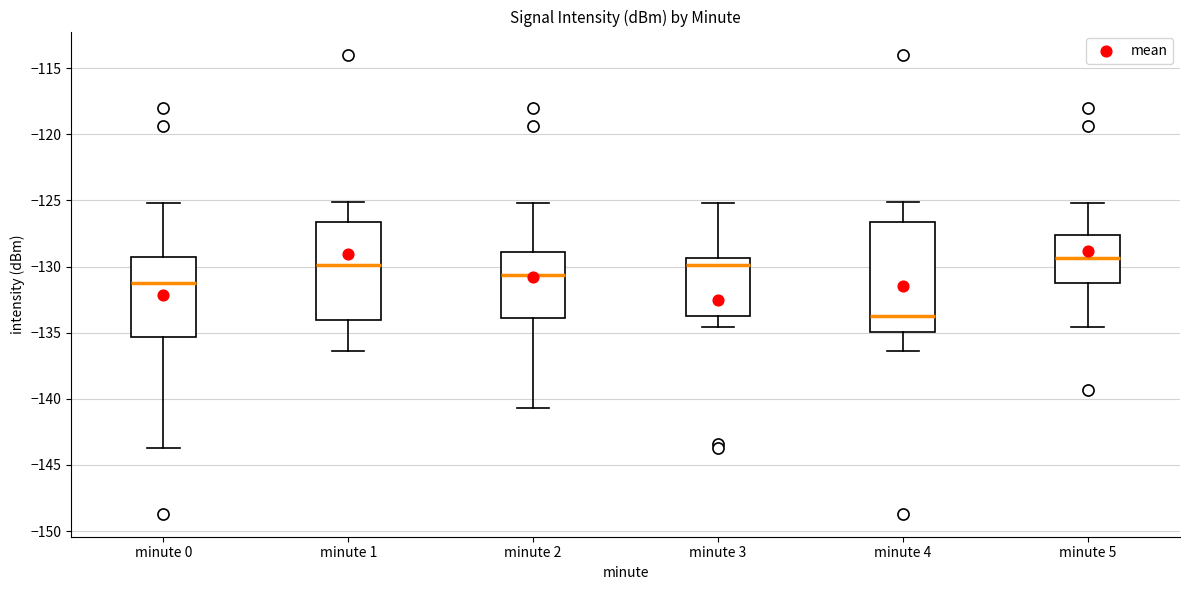

Reading left to right, read every box against the y-axis: the position of its median line, the range the box covers, and the ends of its whiskers. The values are not printed on the chart, so give them approximately, as read against the axis.

minute 0: median -131.0, box -135.5 to -129.5, whiskers -143.5 to -125.0
minute 1: median -130.0, box -134.0 to -126.5, whiskers -136.5 to -125.0
minute 2: median -130.5, box -134.0 to -129.0, whiskers -140.5 to -125.0
minute 3: median -130.0, box -134.0 to -129.5, whiskers -134.5 to -125.0
minute 4: median -133.5, box -135.0 to -126.5, whiskers -136.5 to -125.0
minute 5: median -129.5, box -131.0 to -127.5, whiskers -134.5 to -125.0